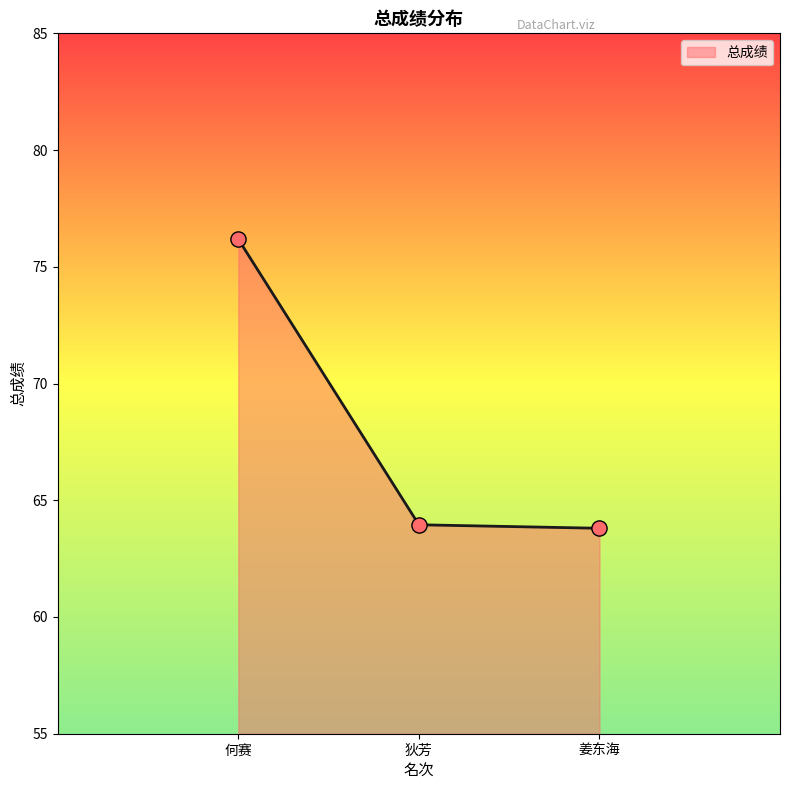

Between 何赛 and 姜东海, which is larger?

何赛